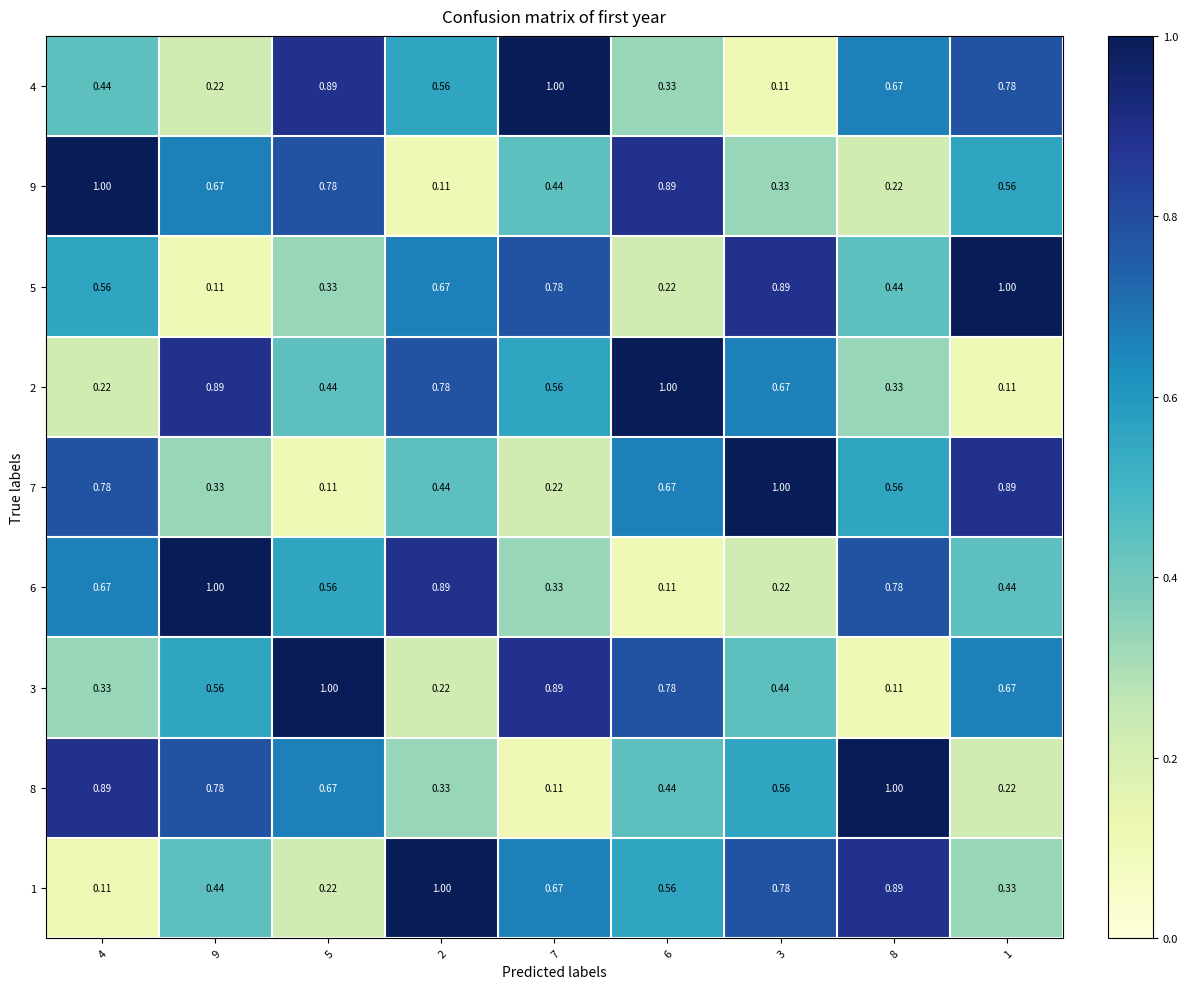

Is the value of 4 at 8 greater than the value of 5 at 5?

Yes